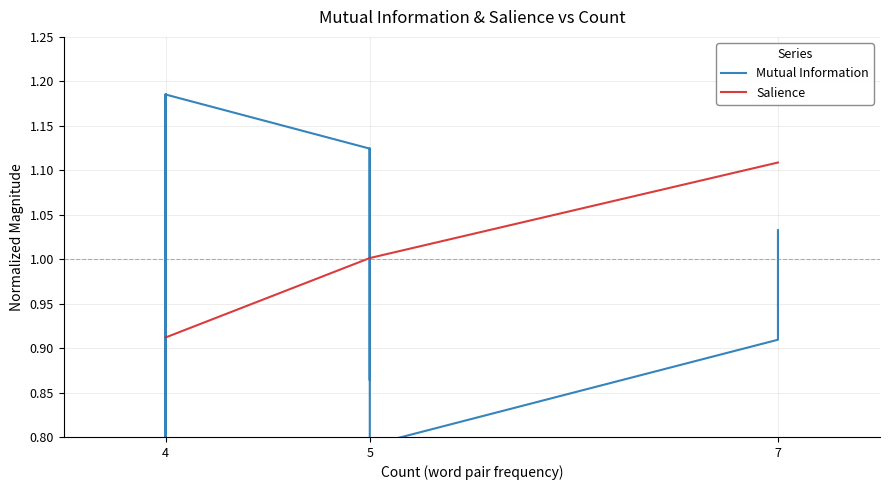

How many values in the Mutual Information series are below 1?

15